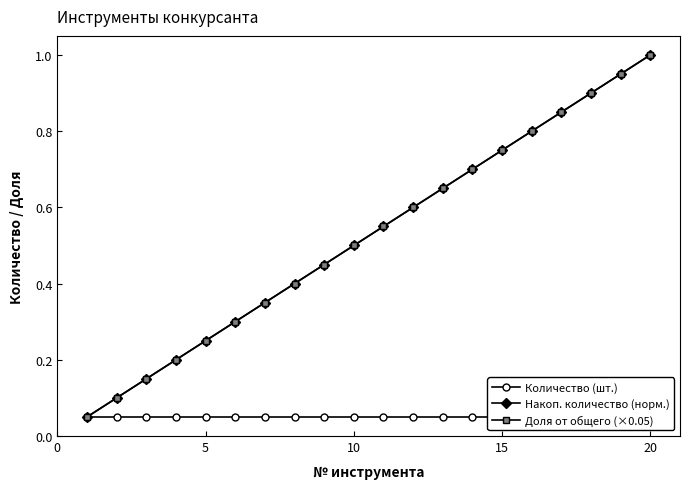

At how many categories does at least one series exceed 0?

20